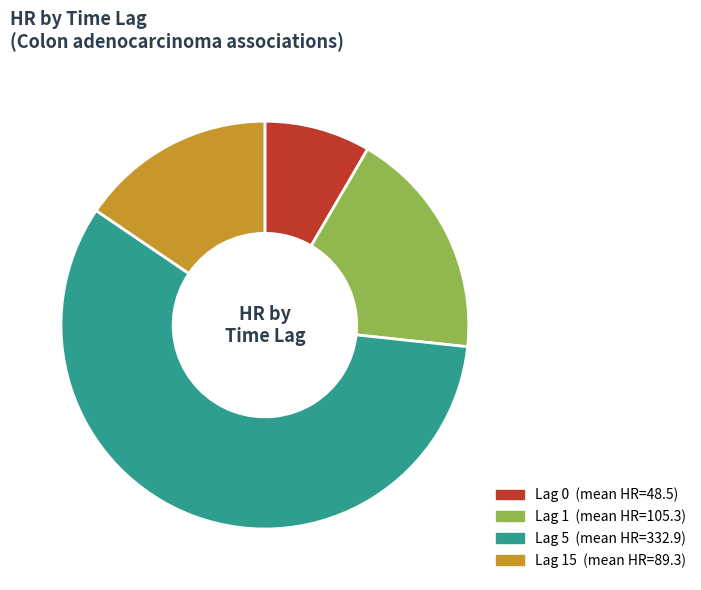

Does any single category account for the majority?

Yes